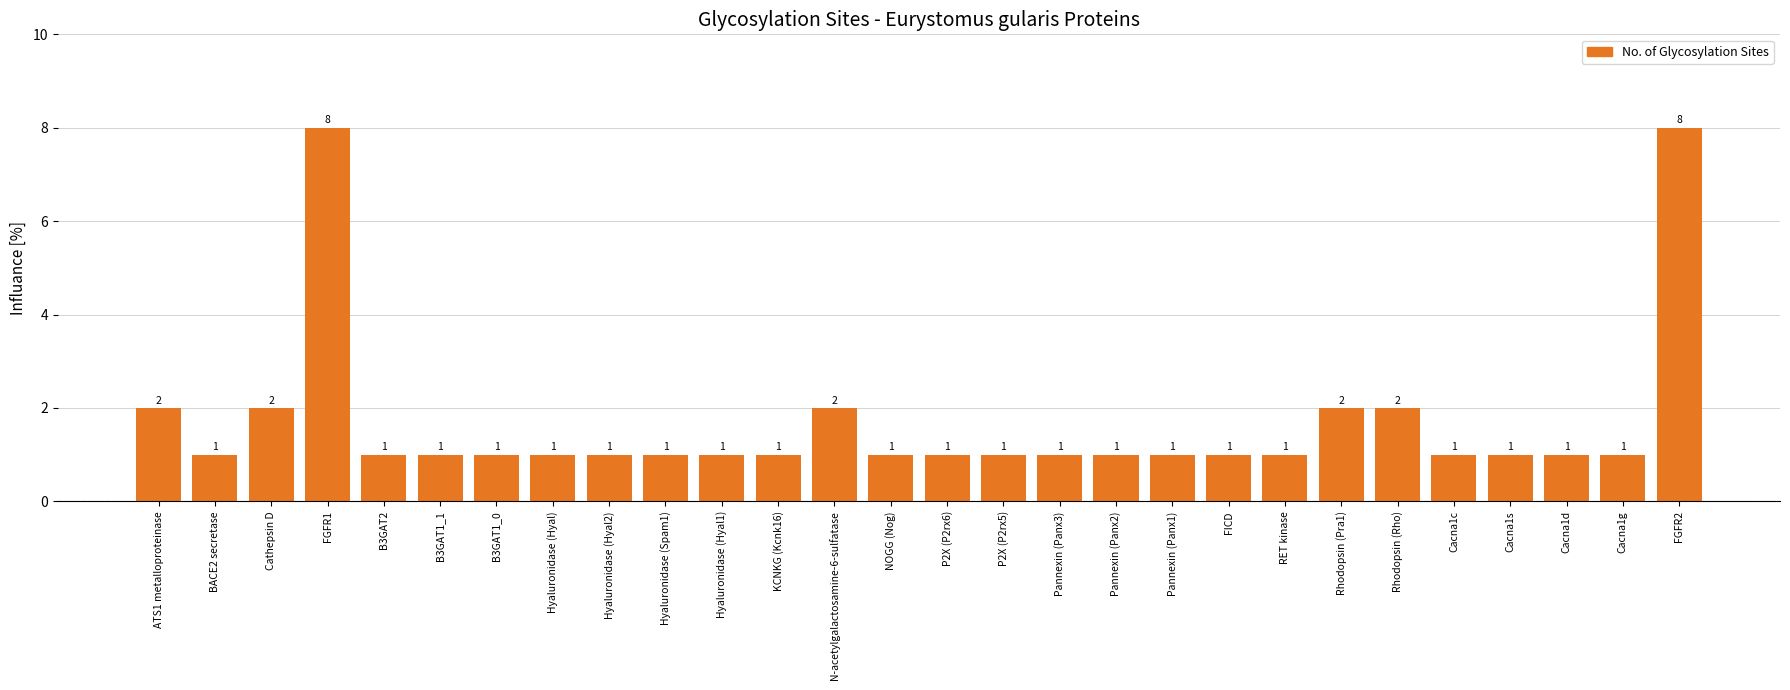

What is the difference between the maximum and minimum values?

7